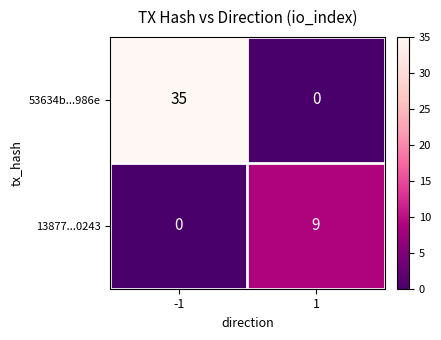

How many series are shown in this chart?

2